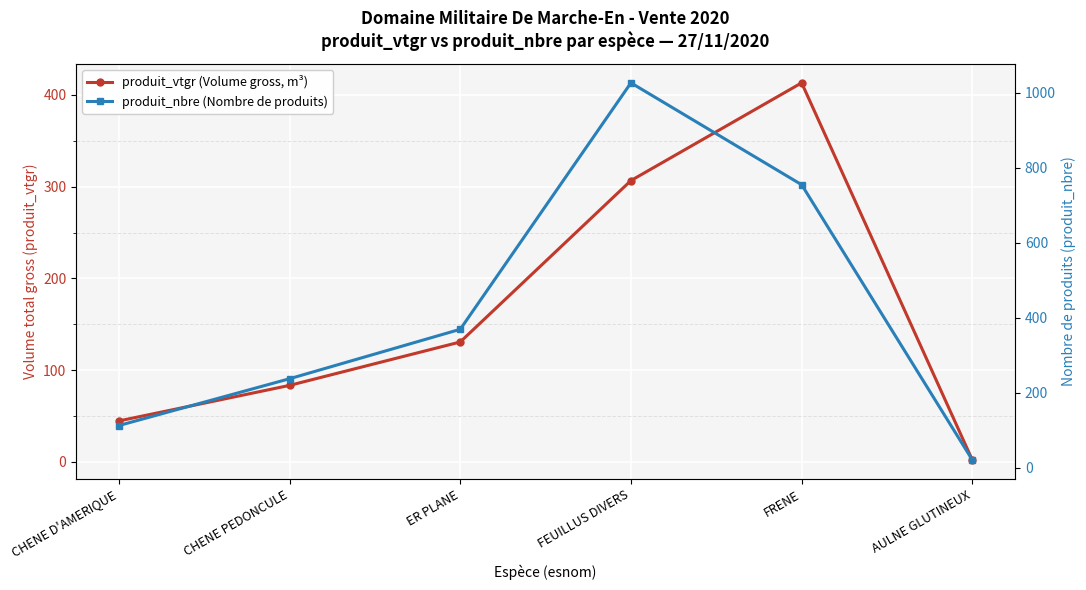

What is the value of the produit_vtgr (Volume gross, m³) point at the 6th from the left?

2.0